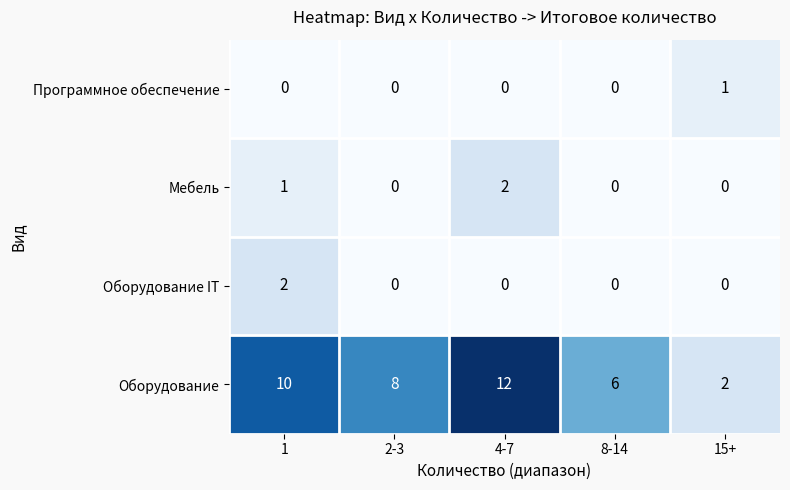

Which series has the largest range (max minus min)?

Оборудование